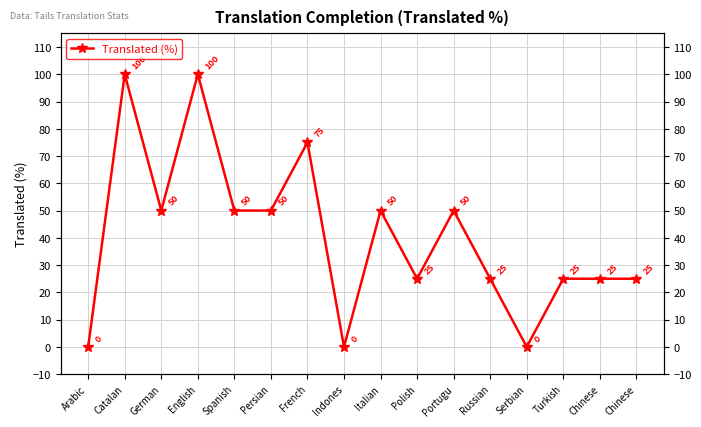

Which has a higher value, Catalan or Polish?

Catalan